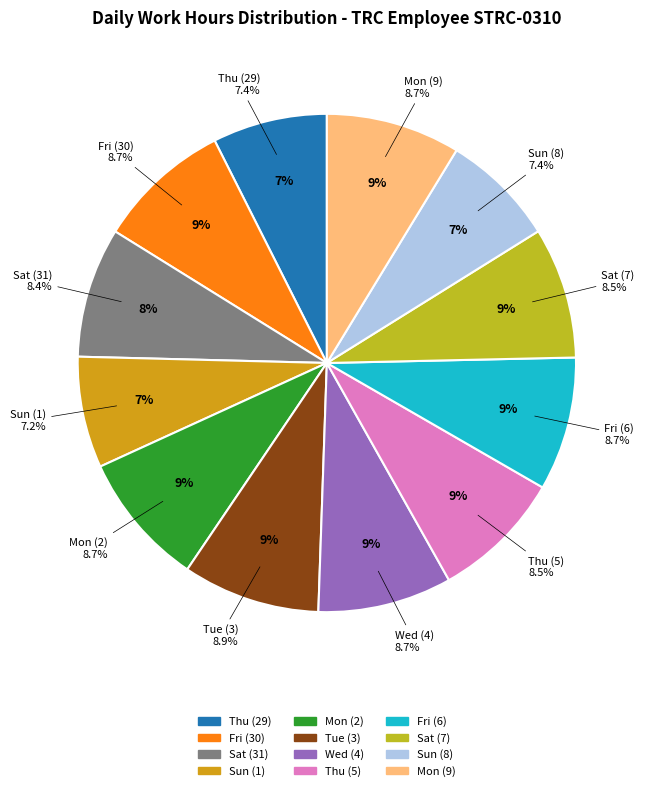

Rank the categories by value from lowest to highest.

Sun_1, Sun_2, Thu, Sat_1, Thu_2, Sat_2, Fri_2, Wed_1, Fri_1, Mon_1, Mon_2, Tue_1